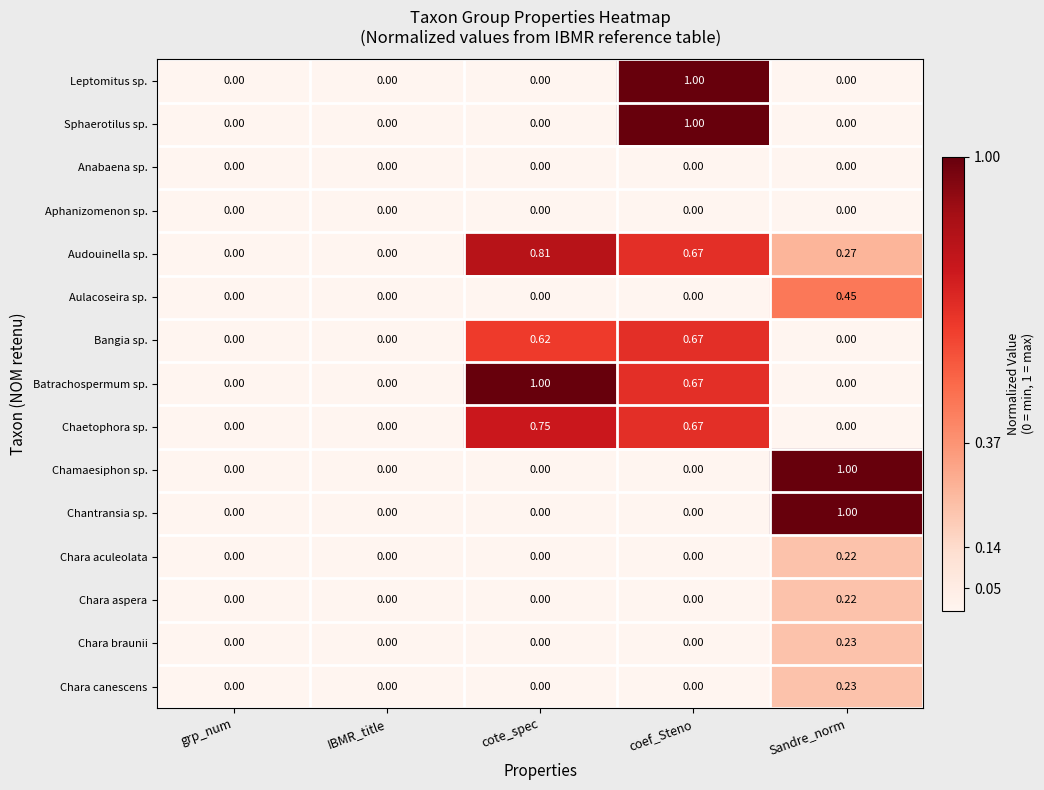

Which series has the largest total across all categories?

Audouinella sp.